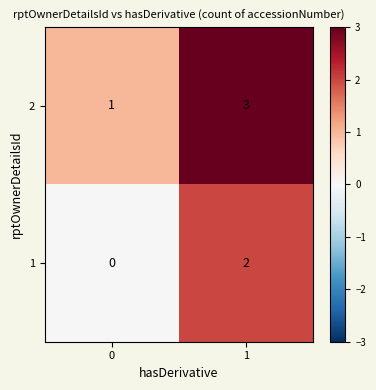

Is it true that 2 equals 3 at 1?

True